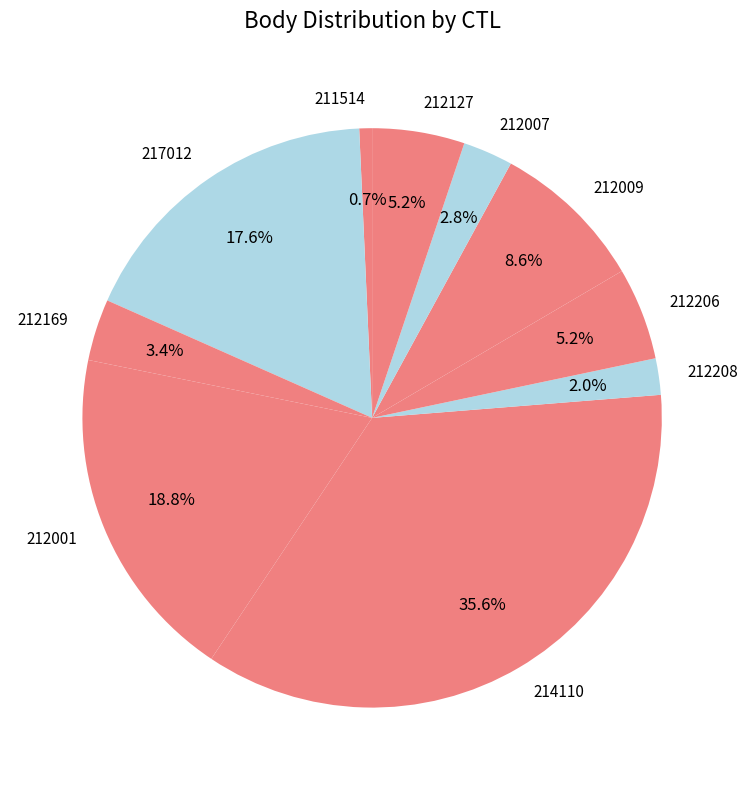

What is the smallest slice in the pie chart?

211514